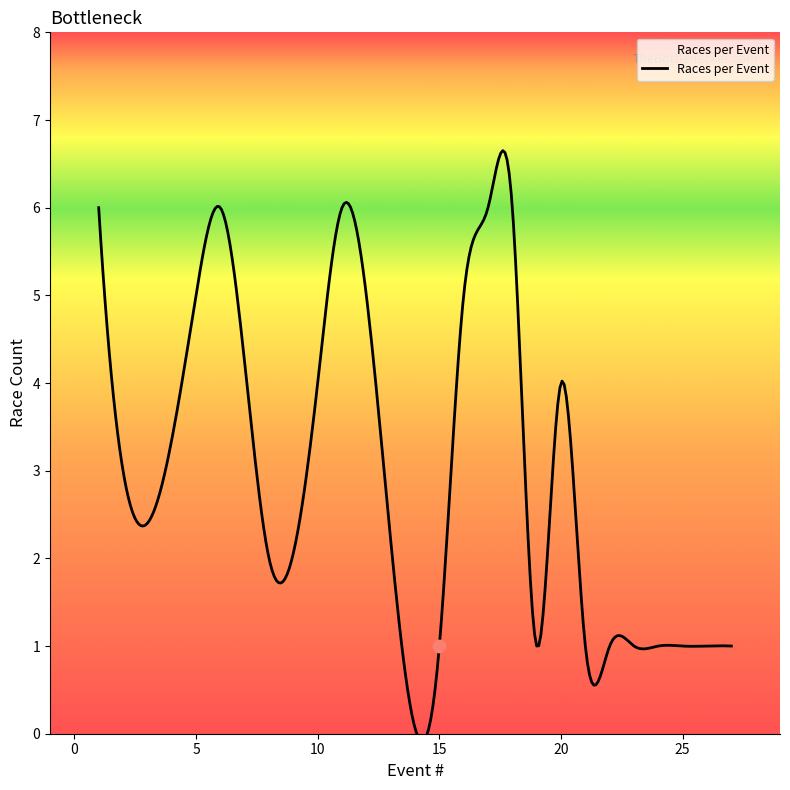

Between 5 and 18, which is larger?

18